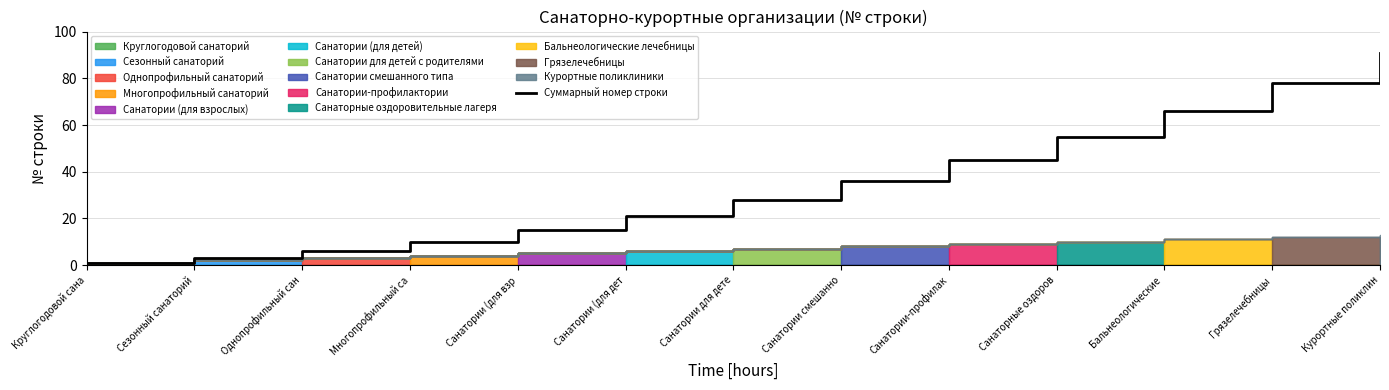

Rank the categories by value from lowest to highest.

Круглогодовой сана, Сезонный санаторий, Однопрофильный сан, Многопрофильный са, Санатории (для взр, Санатории (для дет, Санатории для дете, Санатории смешанно, Санатории-профилак, Санаторные оздоров, Бальнеологические , Грязелечебницы, Курортные поликлин